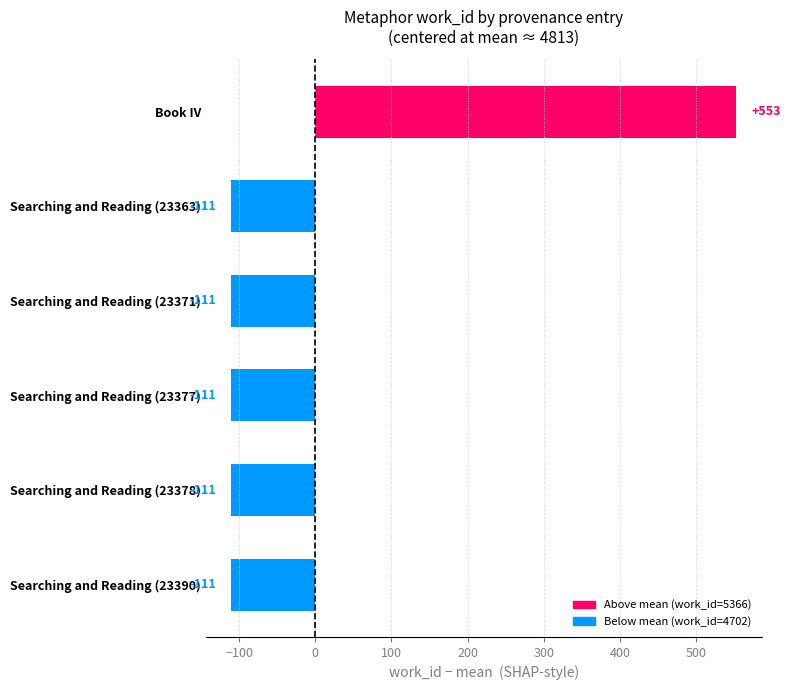

The chart shows a value of -110.7 at Searching and Reading (23377). True or false?

True